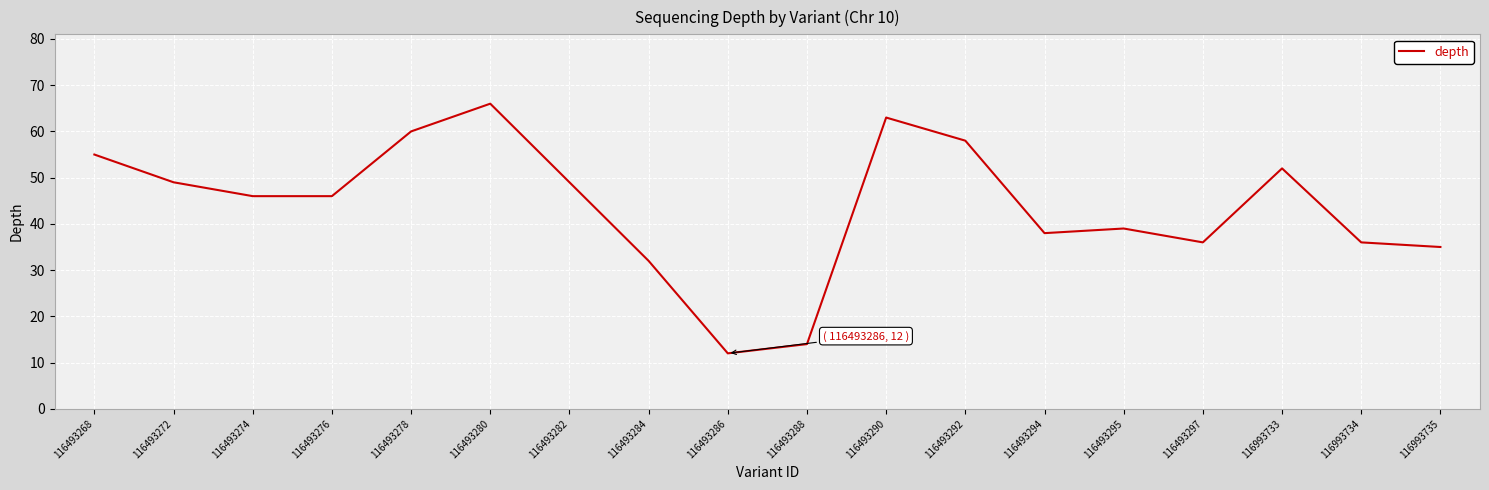

True or false: the data shows 60 at 116493278.

True